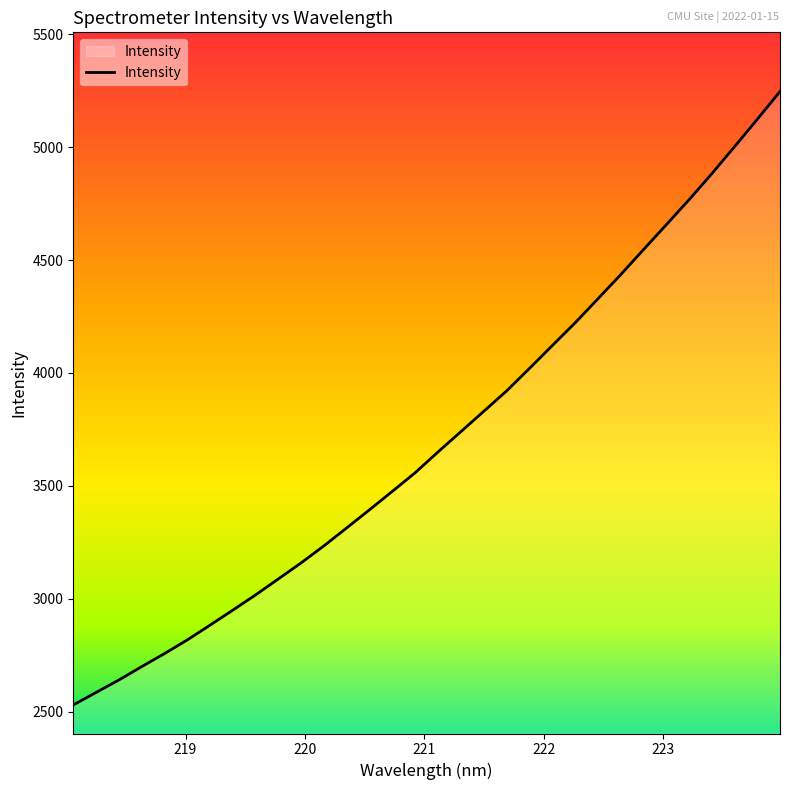

What is the maximum value shown in the chart?

5246.4